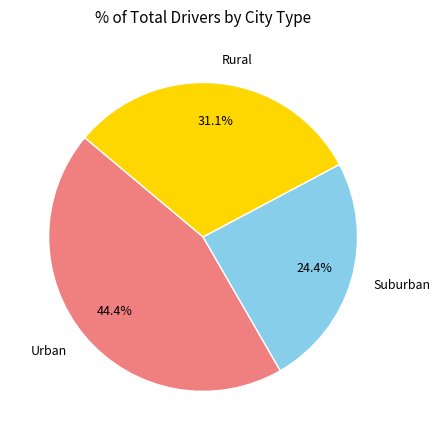

Is the sum of Urban and Suburban greater than half?

Yes